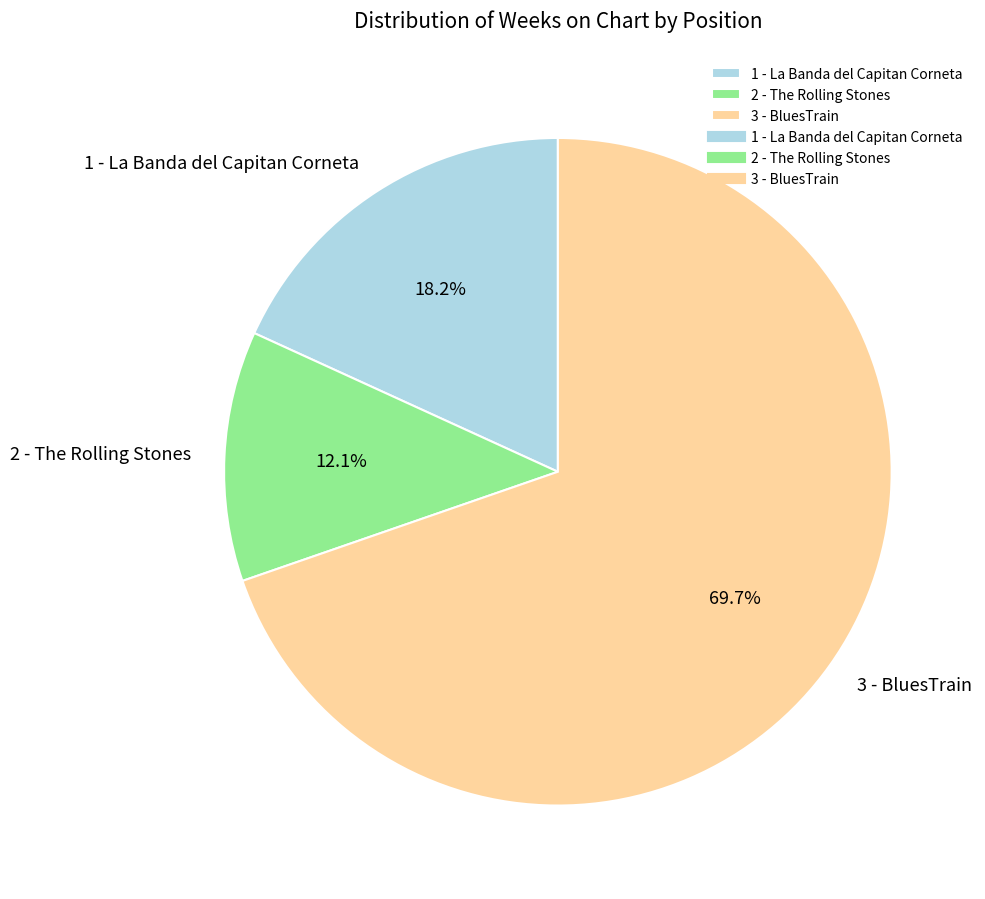

To the nearest percent, what portion does 3 - BluesTrain represent?

70%